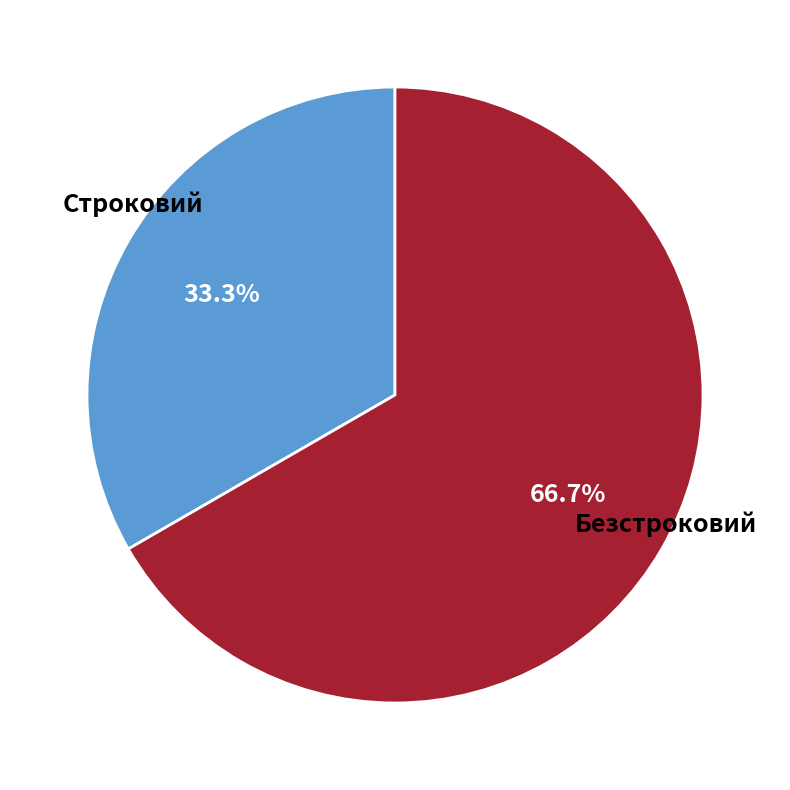

To the nearest percent, what is the average slice percentage?

50%